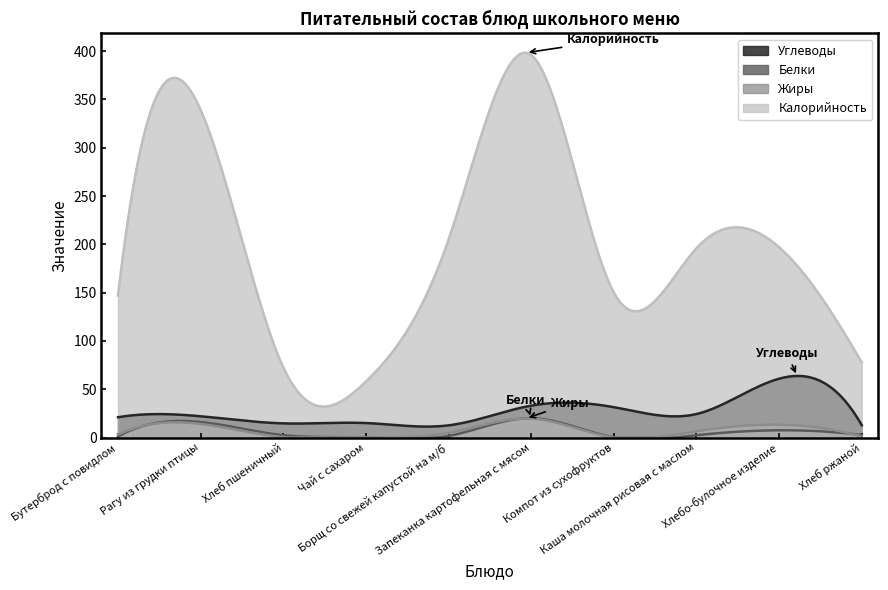

How many distinct data groups are displayed?

4